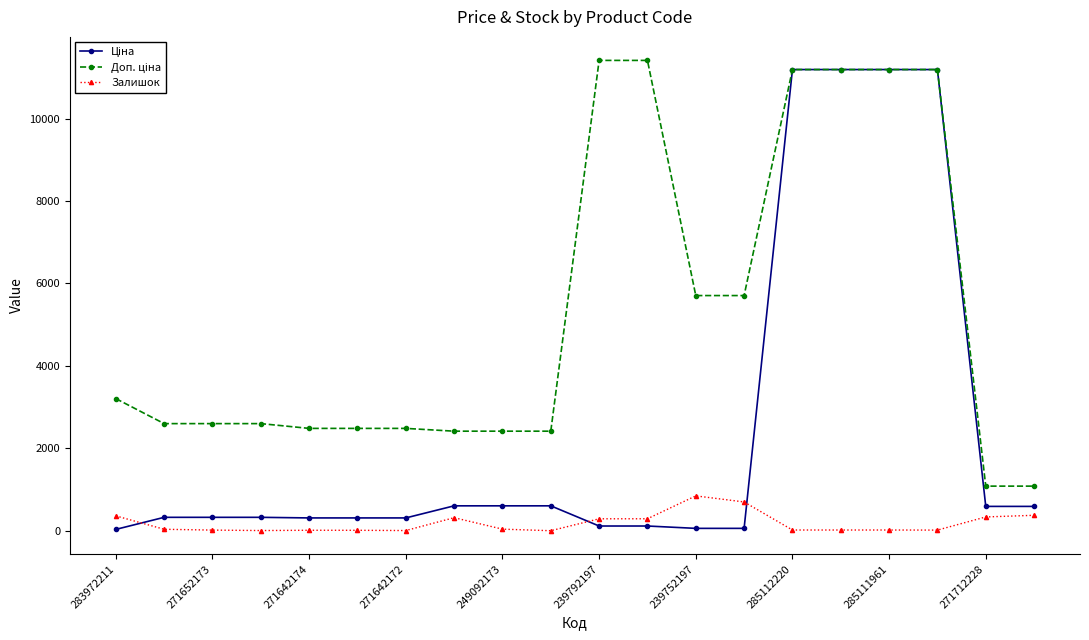

At how many categories does at least one series exceed 6166?

6